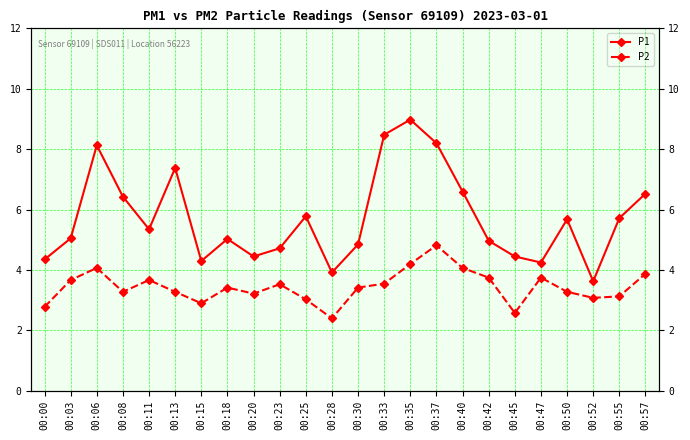

What are all the series names shown in the legend?

P1, P2